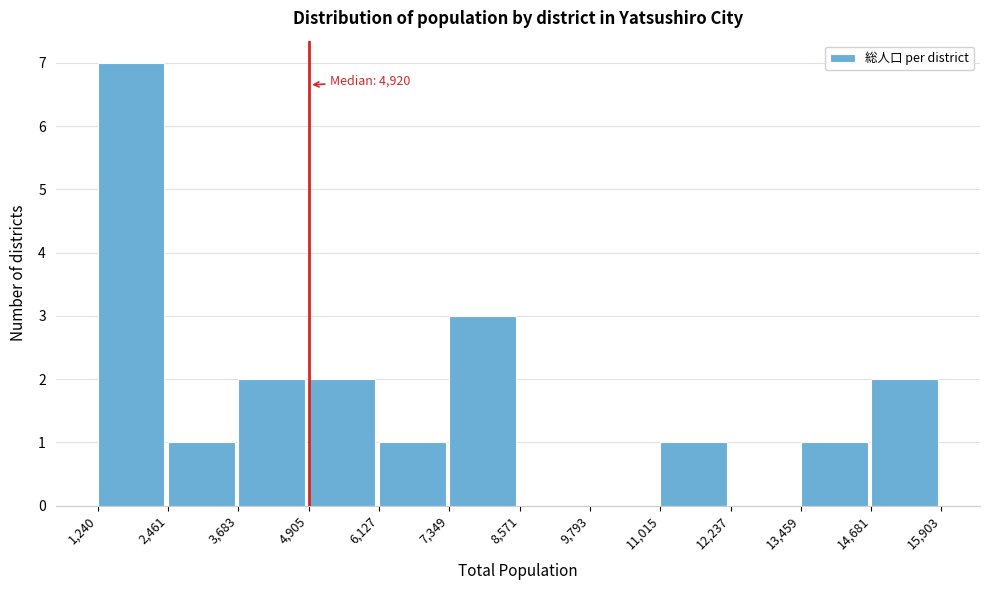

Over which range of the x-axis is the bar tallest?

1,240 to 2,461